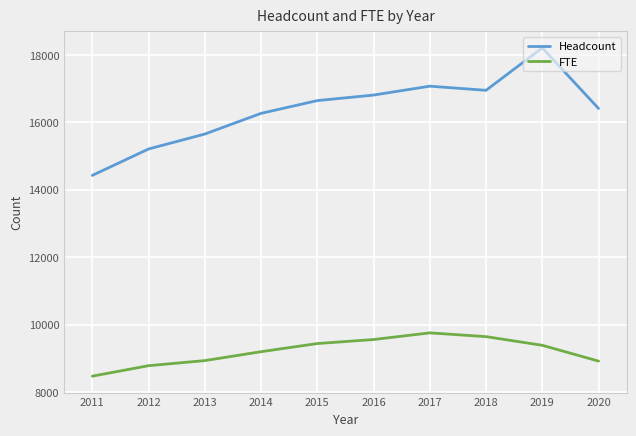

The value of FTE at 2016 is 9556.0. True or false?

True